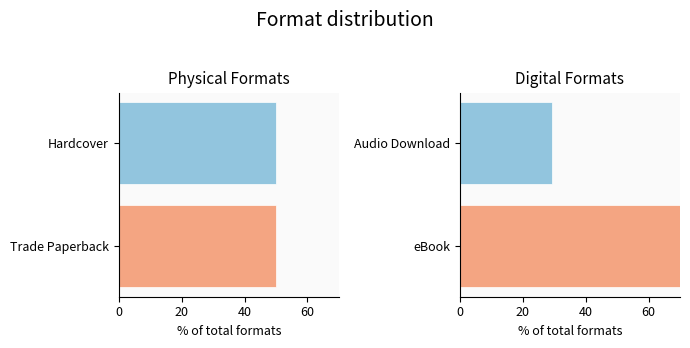

What position from the right is Trade Paperback?

2